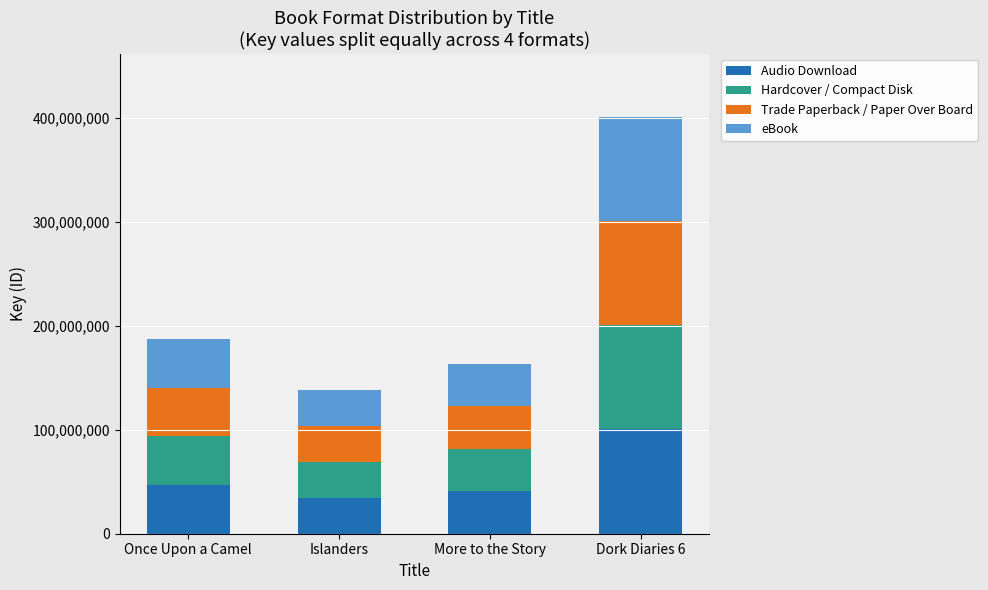

At which label does Audio Download reach its peak?

Dork Diaries 6